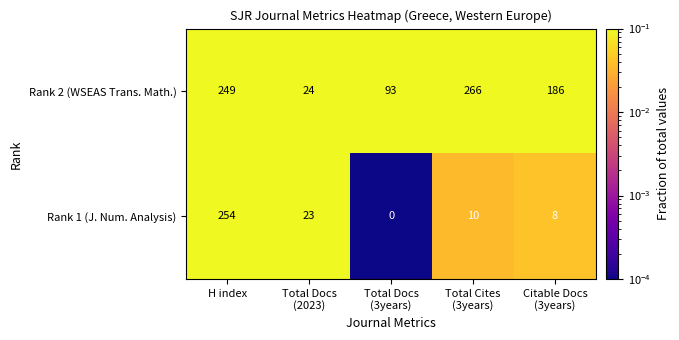

True or false: Rank 2 (WSEAS Trans. Math.) has a value of 249 at H index.

True